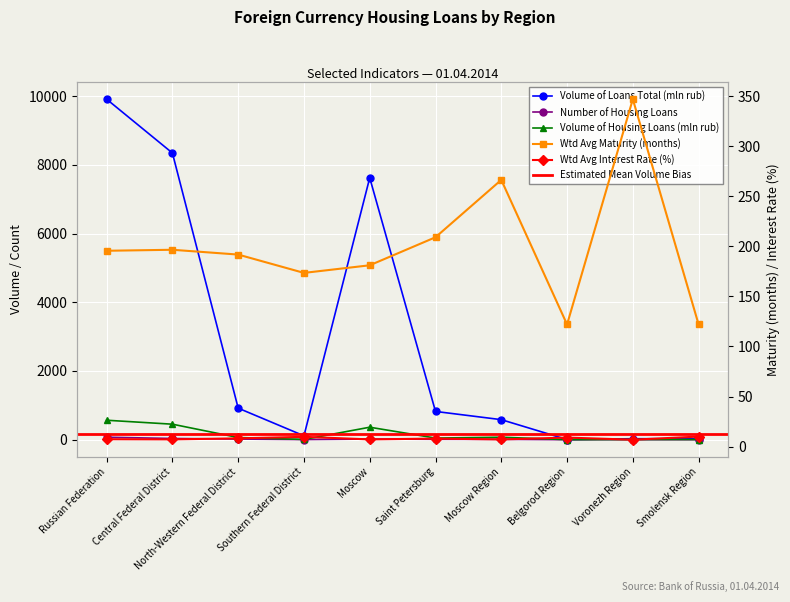

What is the sum of all Volume of Loans Total (mln rub) values?

28379.0